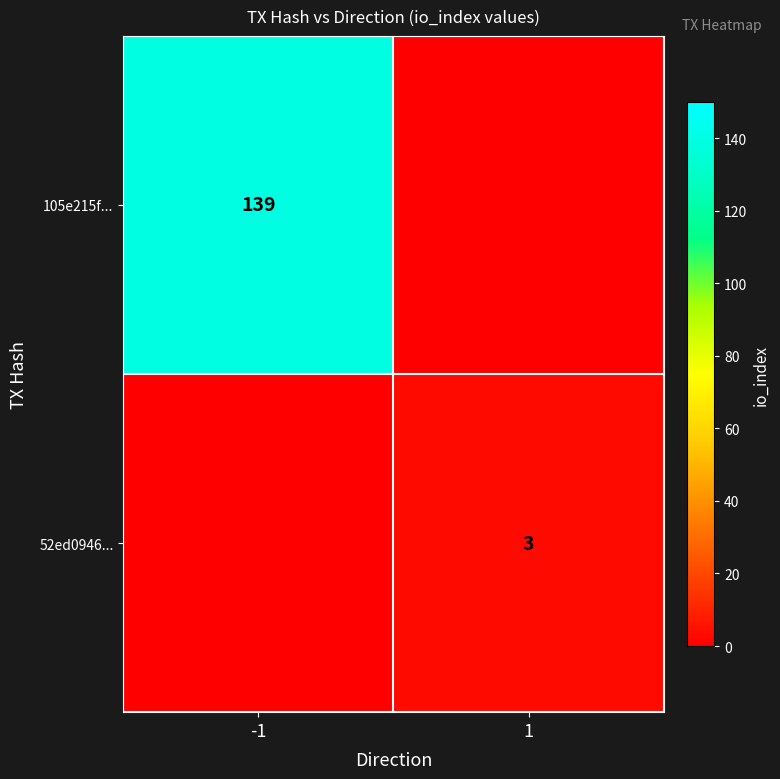

The 52ed0946... series shows 3 at 1. True or false?

True